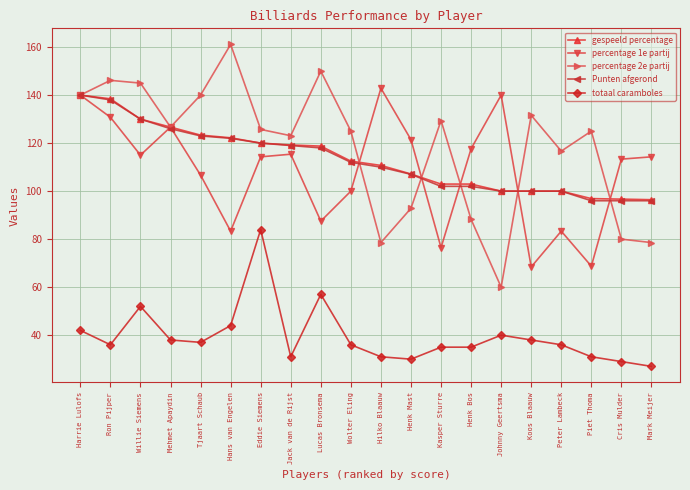

True or false: gespeeld percentage and percentage 1e partij intersect in this chart.

True